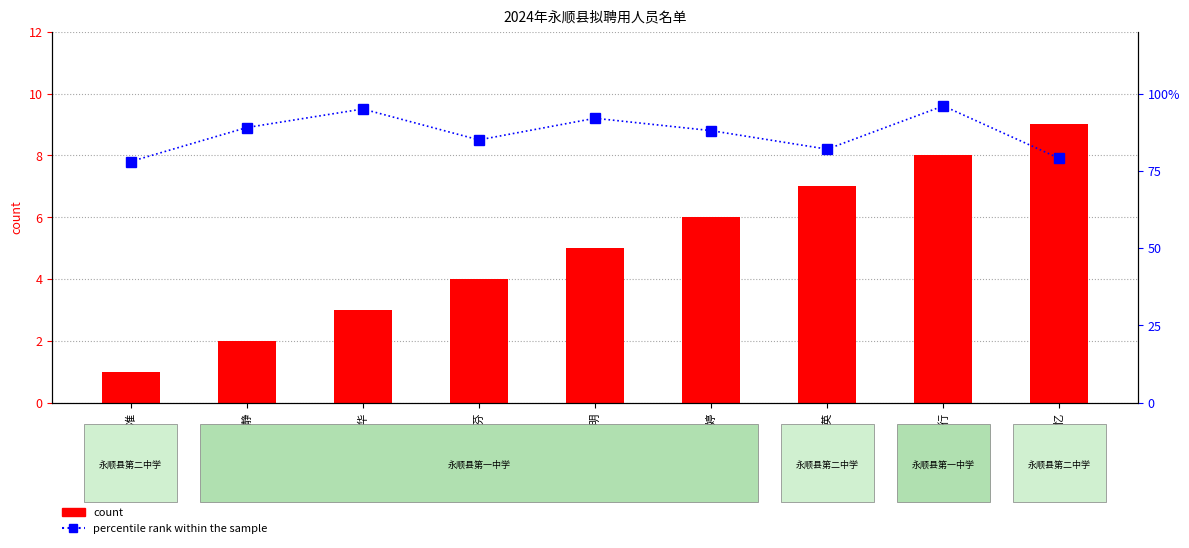

Between 付黎明 and 龙美英, which series saw the biggest shift?

percentile rank within the sample